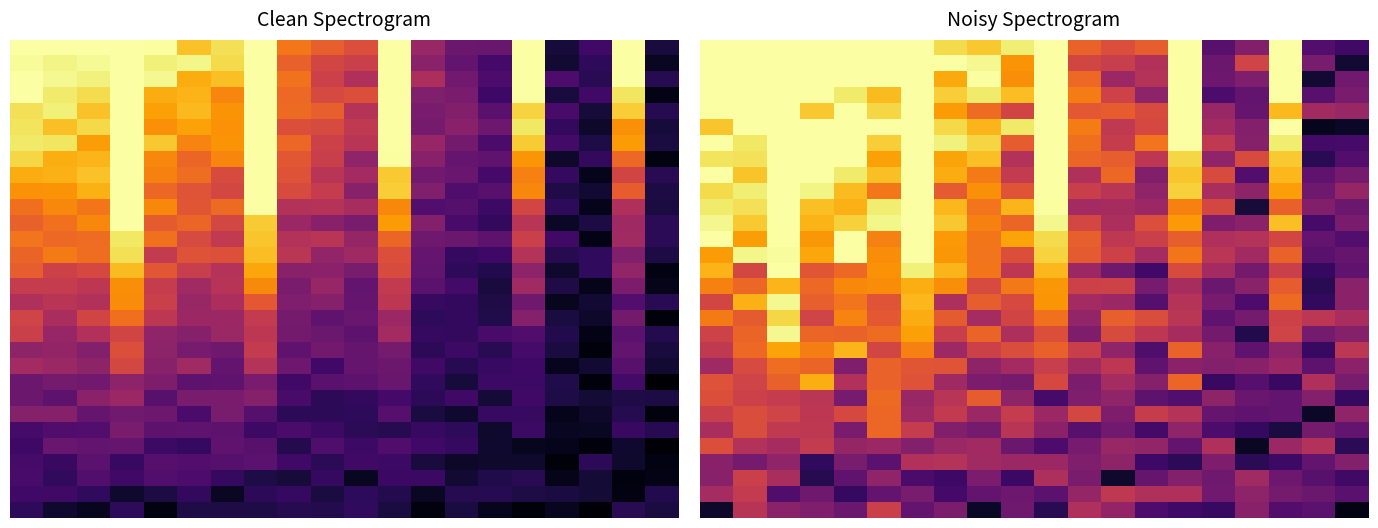

What is the difference between the highest and lowest values at 0?

41.1